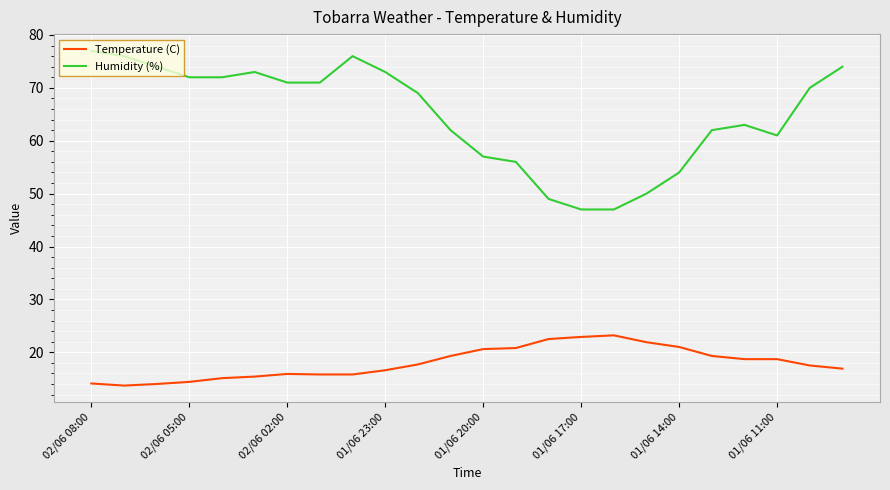

What is the difference between the second highest and second lowest values in the Humidity (%) series?

29.0